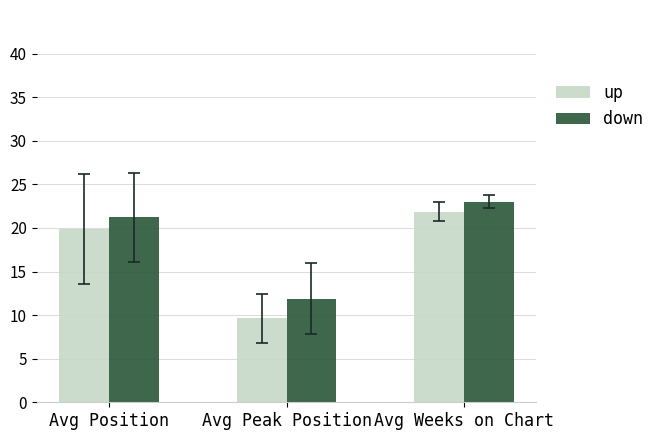

Is the value of down at Avg Position greater than the value of up at Avg Position?

Yes